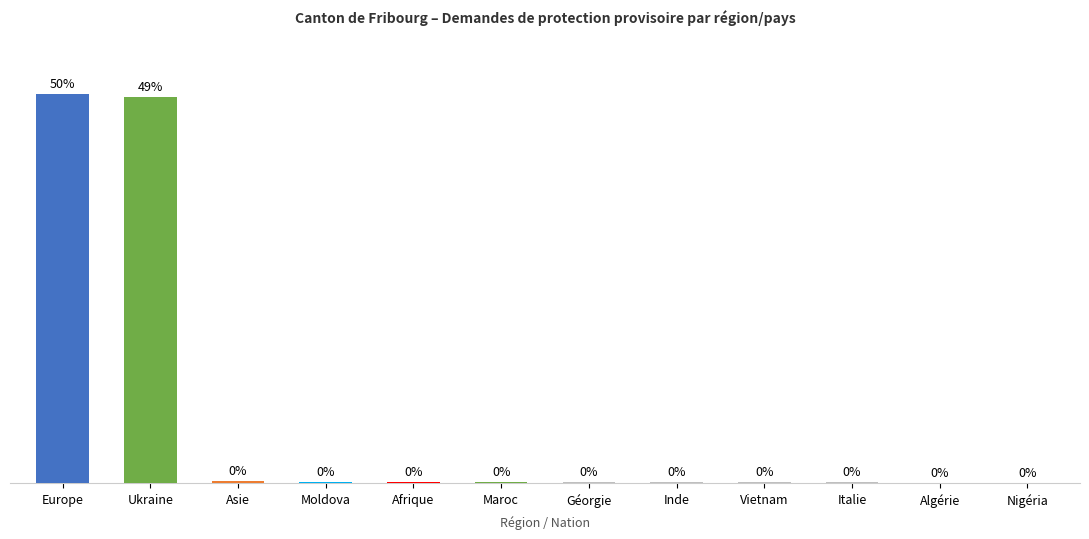

Which has a higher value, Ukraine or Nigéria?

Ukraine